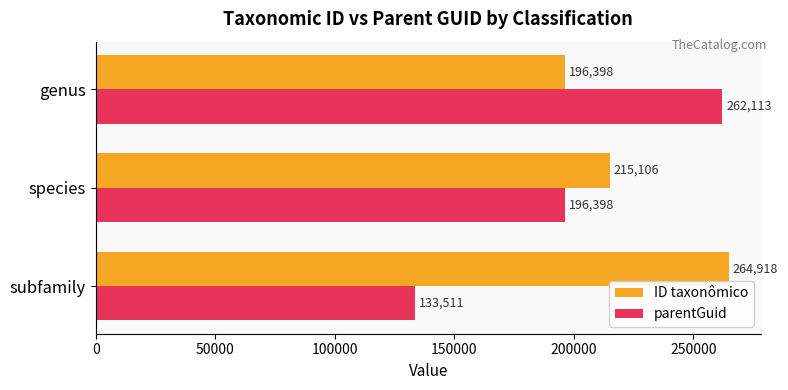

At how many categories does at least one series exceed 204377?

3